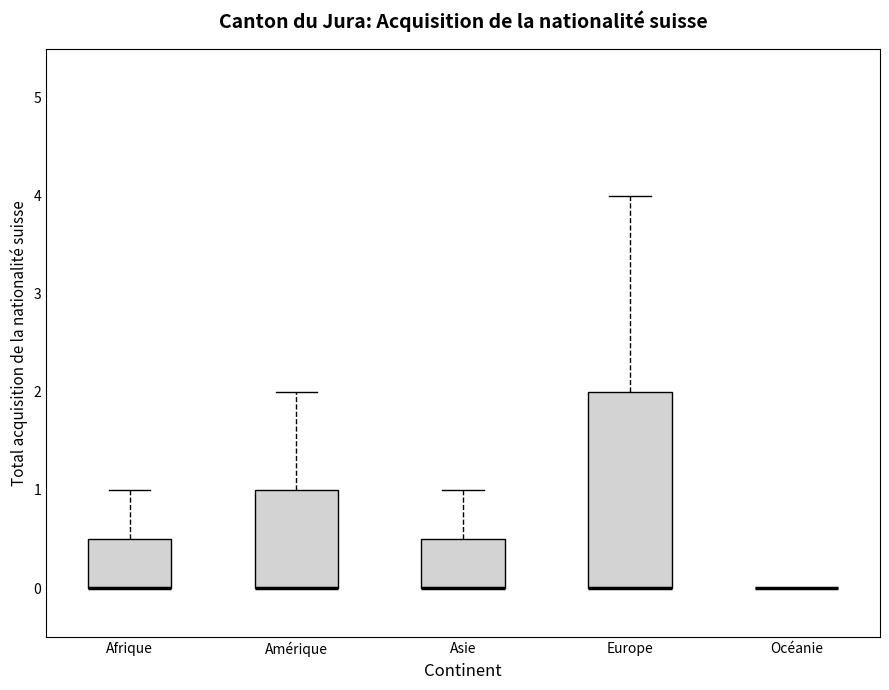

Which box is the tallest, from its lower edge to its upper edge?

Europe